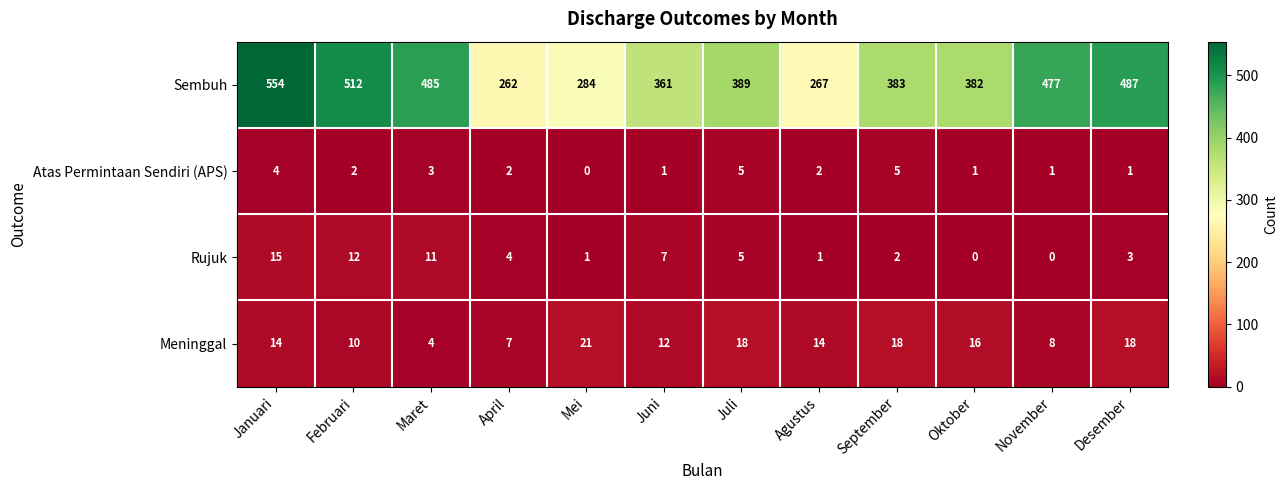

What is the sum of the Rujuk values at April and Januari?

19